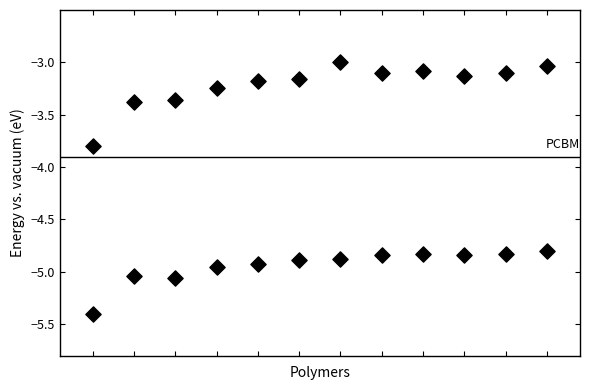

How many points are shown in the scatter plot?

24